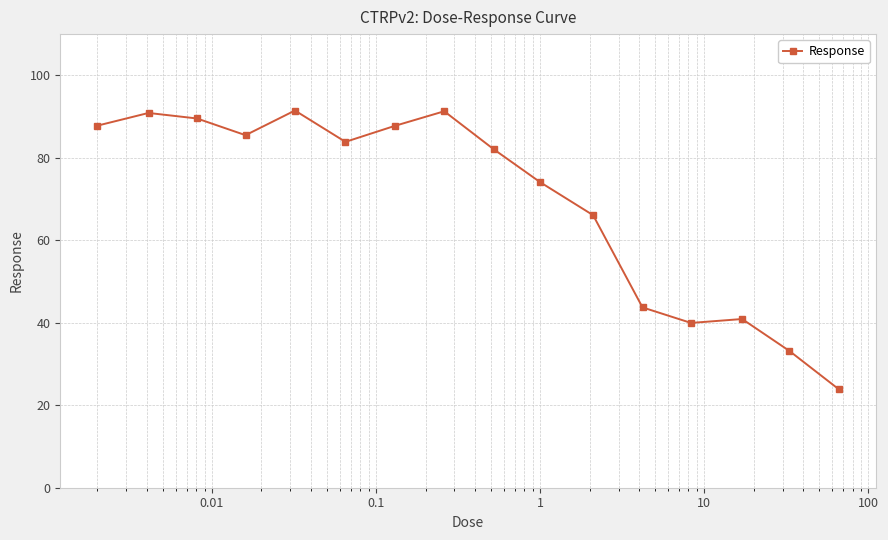

What is the minimum value shown in the chart?

23.9